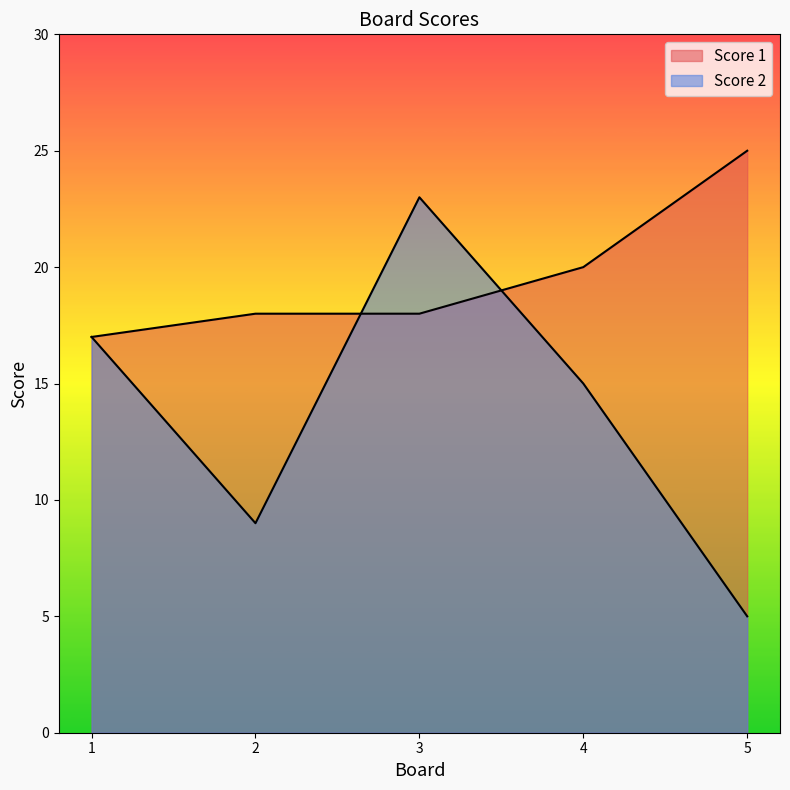

Rank the categories by Score 2 value from lowest to highest.

5, 2, 4, 1, 3